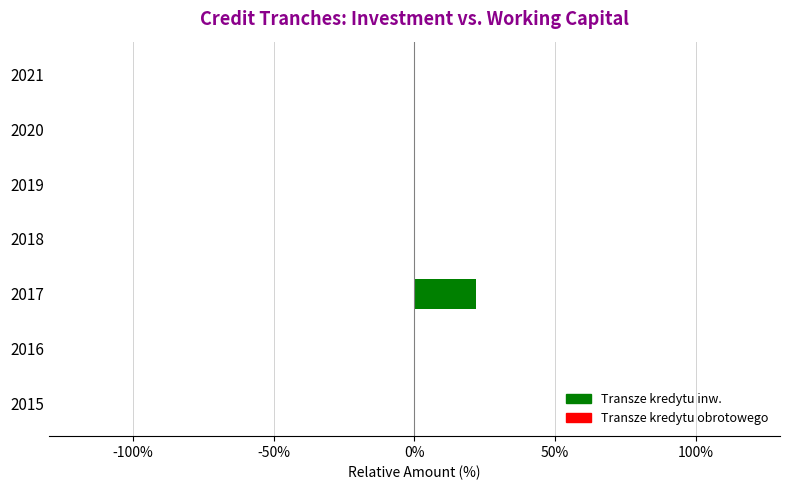

Are the bars horizontal?

Yes